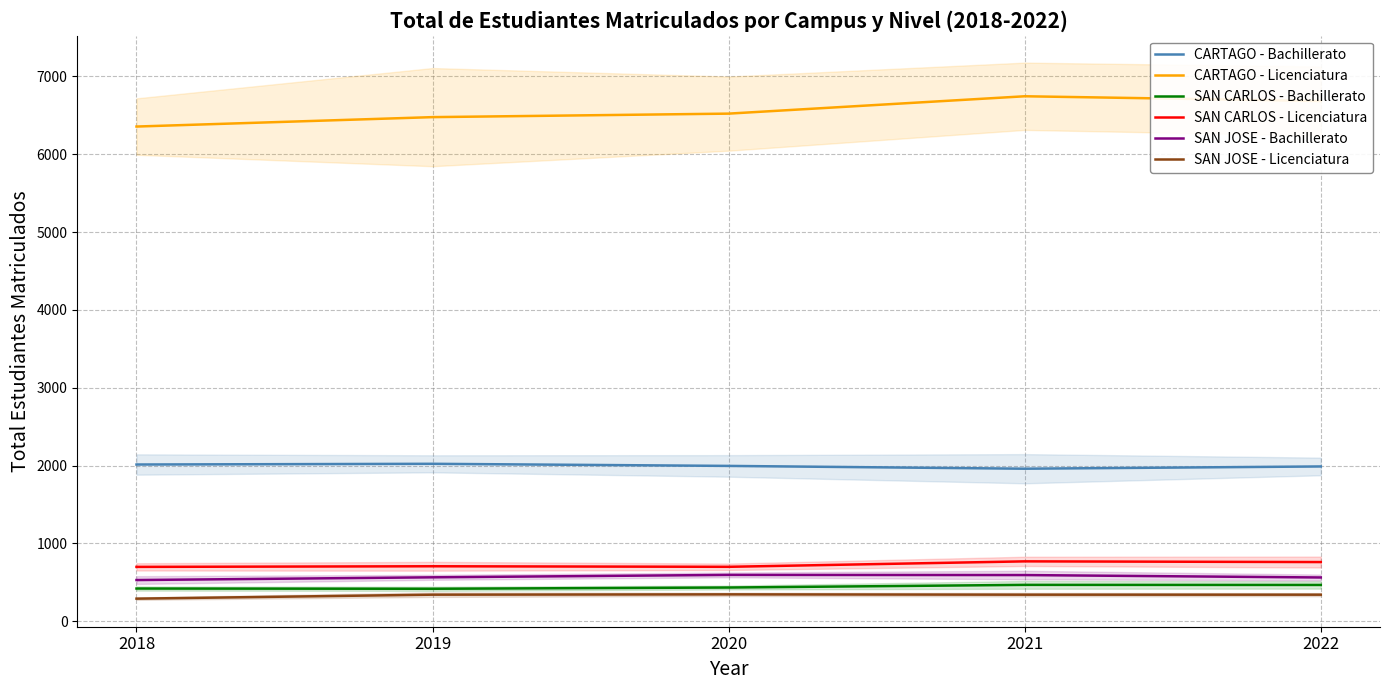

At which label is CARTAGO - Licenciatura closest to 6549?

2020